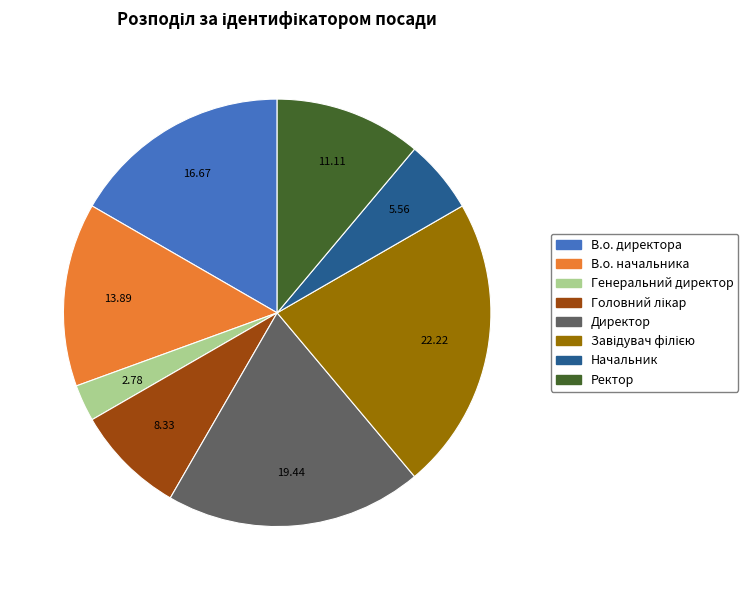

Is it true that Ректор is 11% of the pie?

True